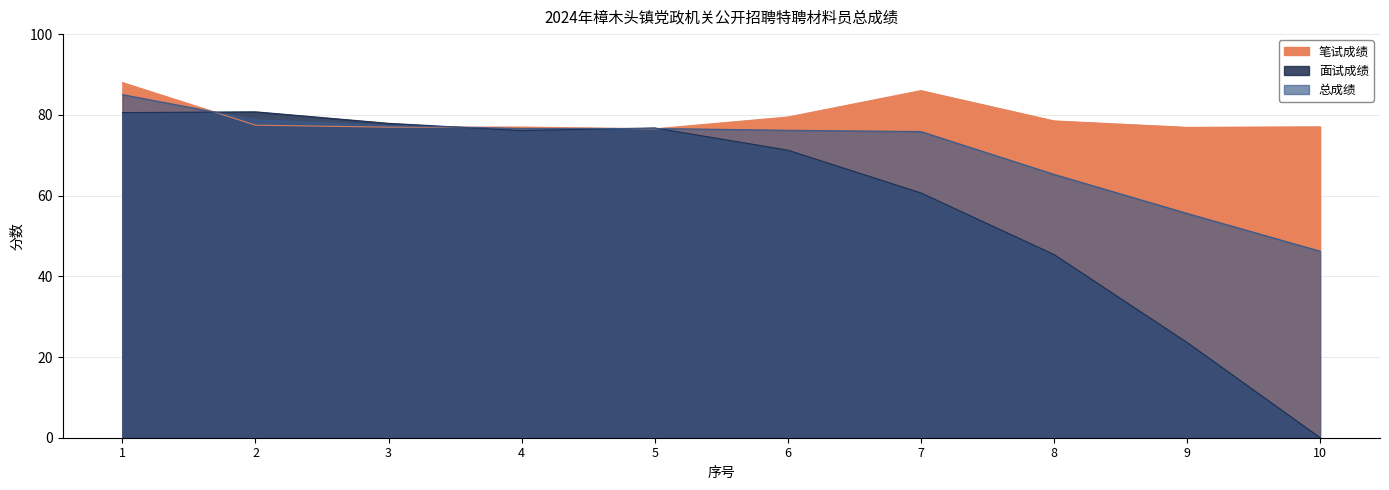

Between which two adjacent categories do 面试成绩 and 笔试成绩 first intersect?

1 and 2